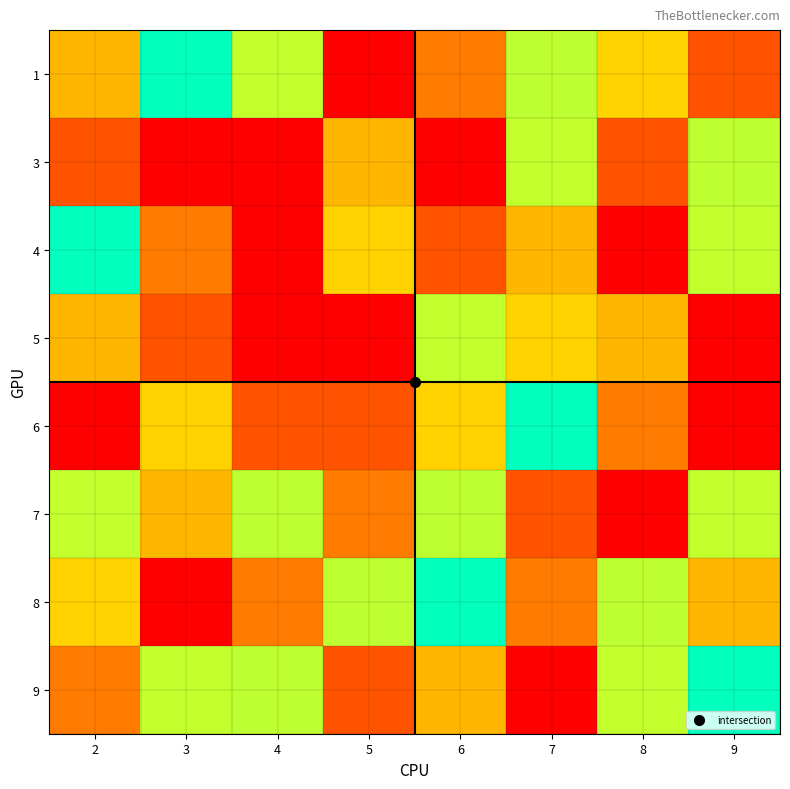

At which category does the chart reach its peak across all series?

5